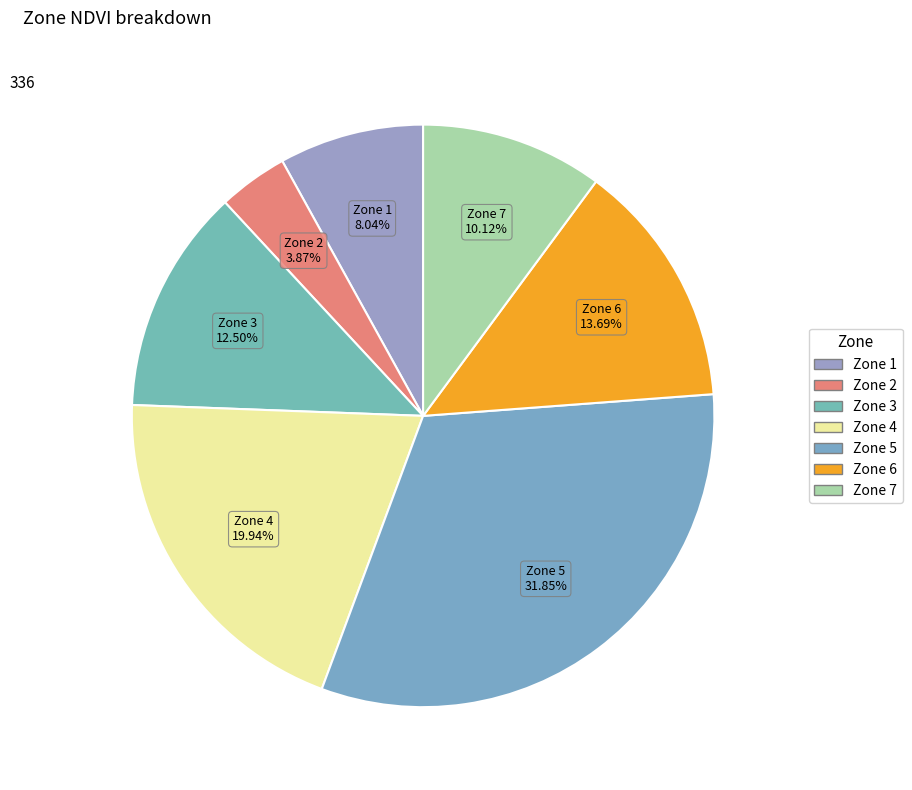

What is the largest slice in the pie chart?

5